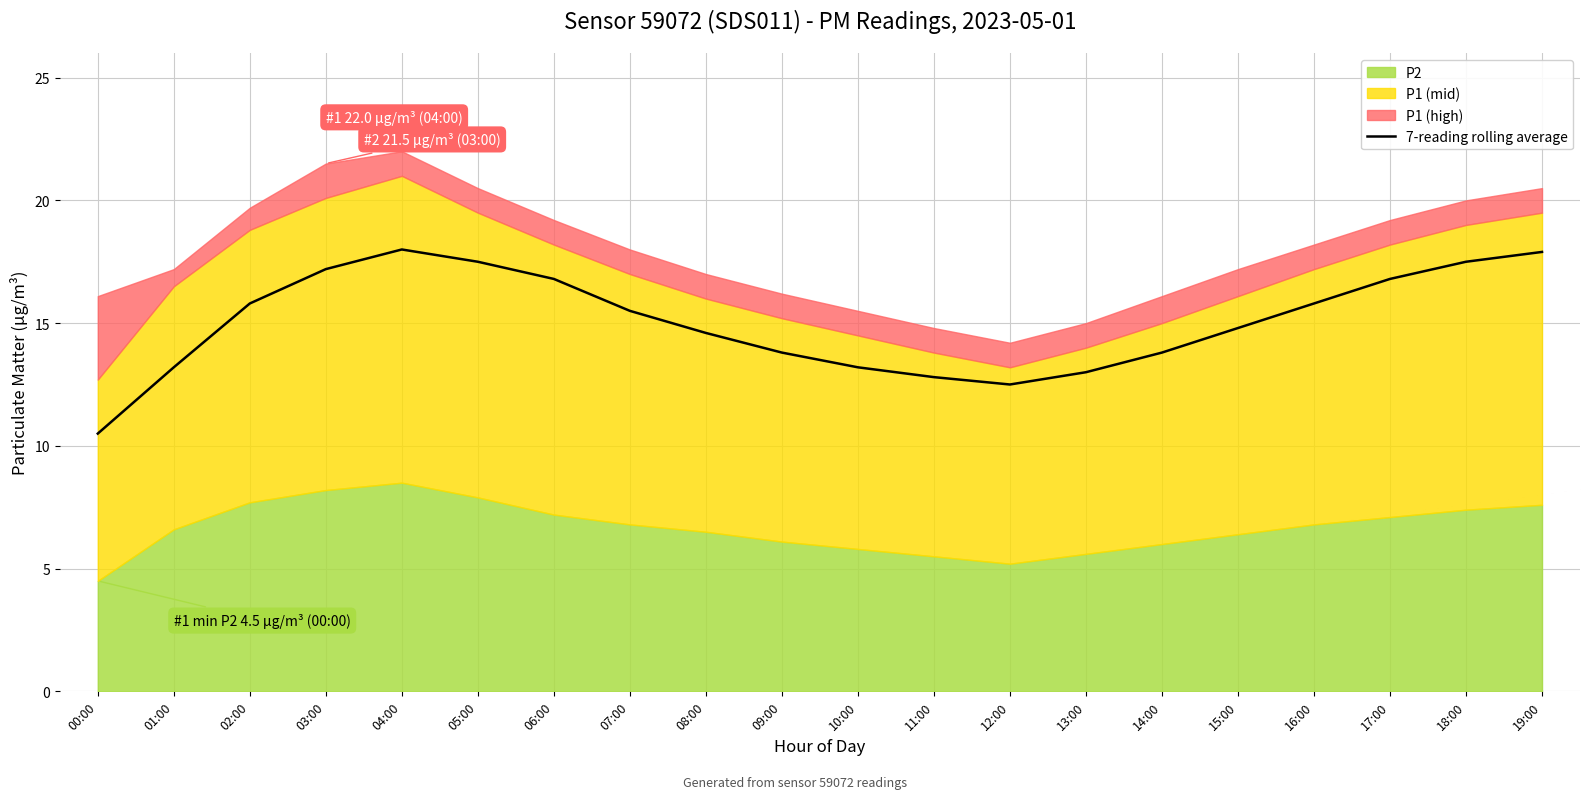

Is it true that 7-reading rolling average equals 10.5 at 00:00?

True